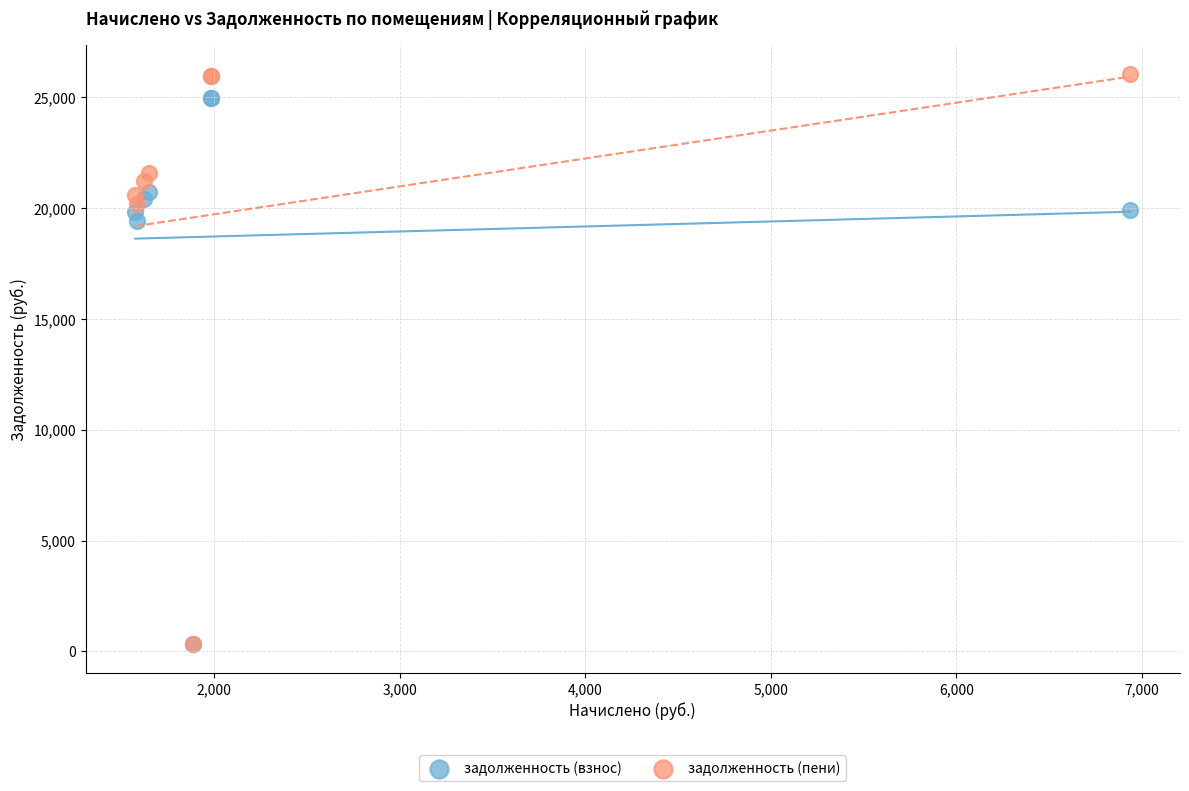

In the задолженность (пени) series, what Y value is closest to 13184?

20201.1